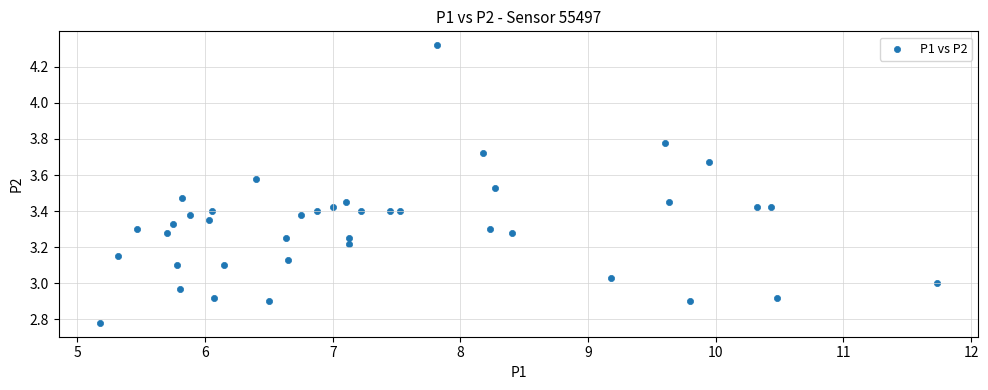

What is the range of X values (max minus min)?

6.6